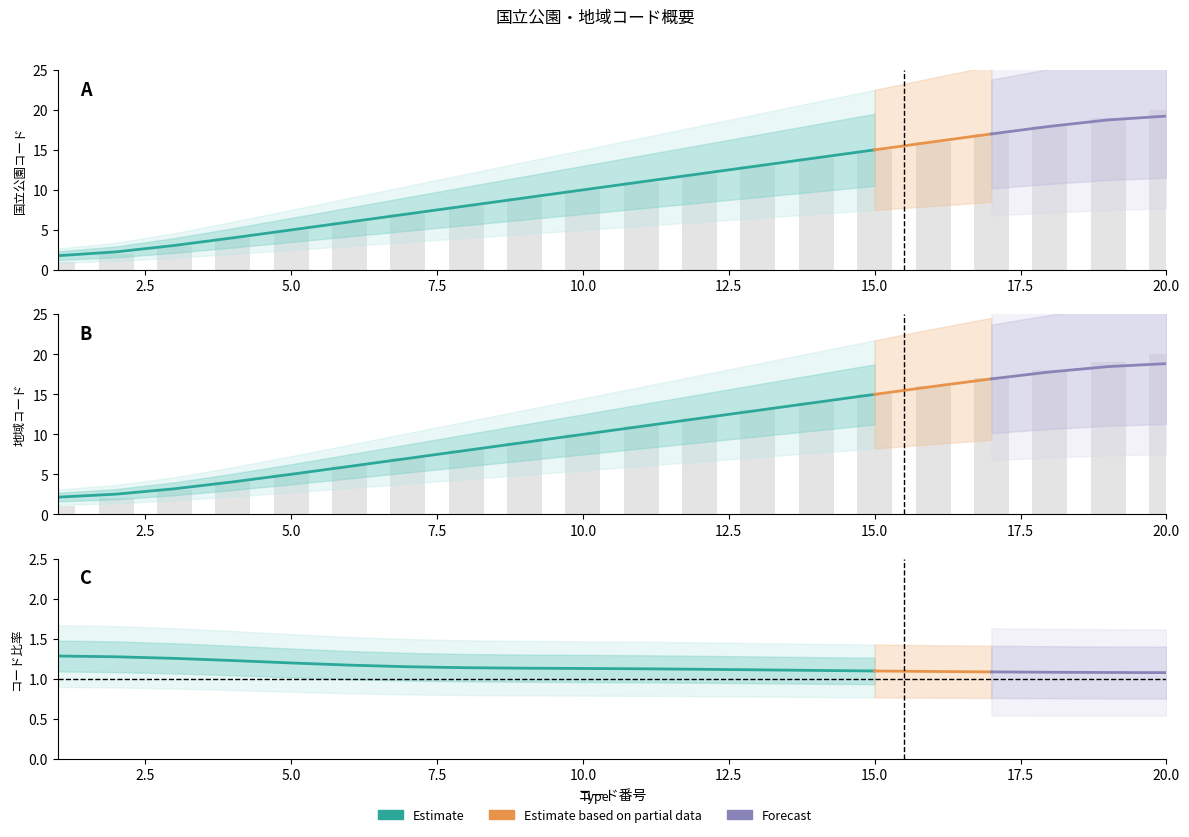

What is the smallest value displayed?

1